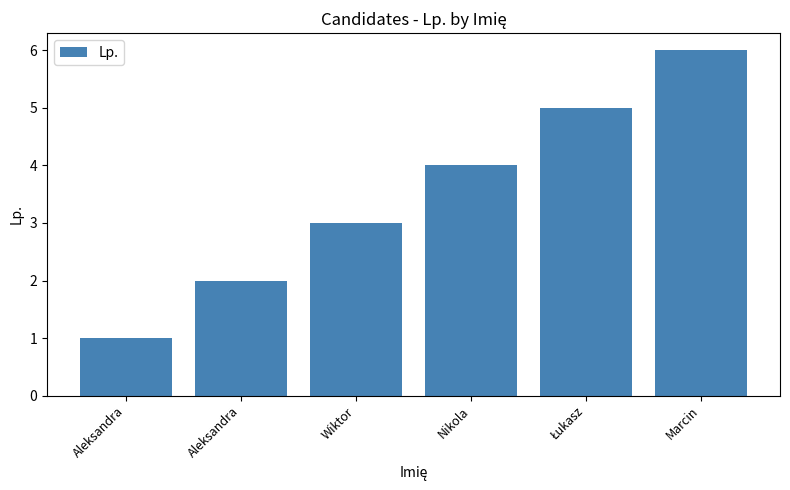

Does the chart contain any negative values?

No